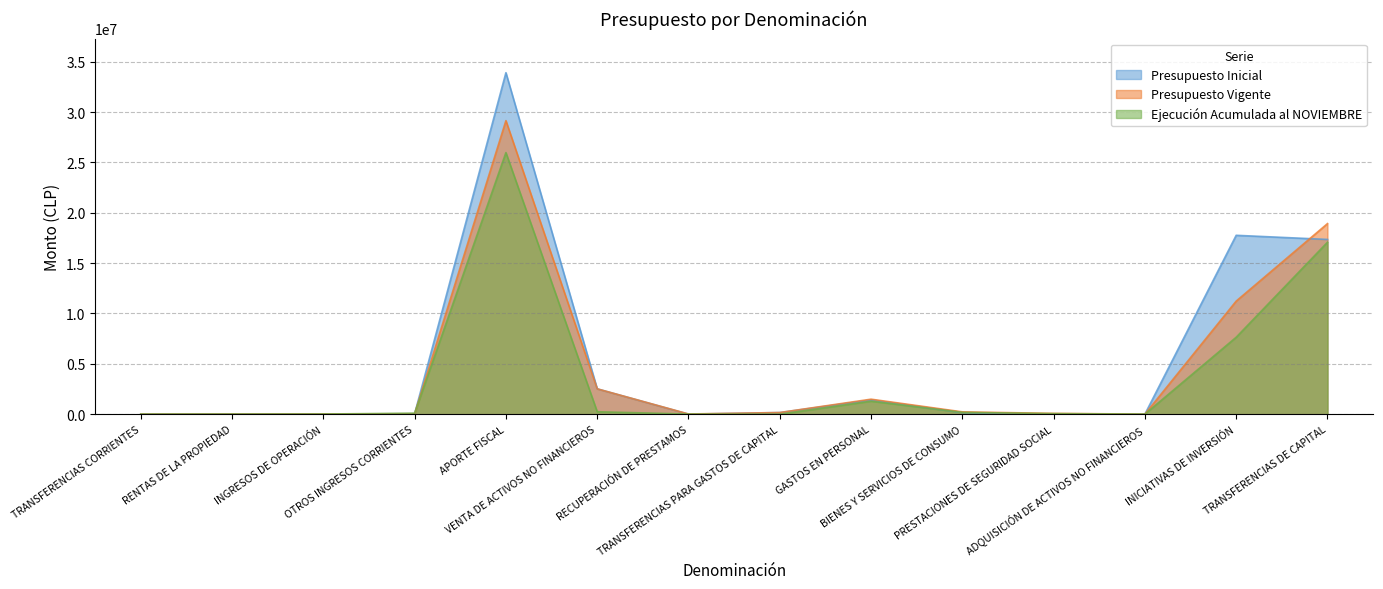

What is the difference between the maximum and minimum values in the Presupuesto Inicial series?

33906038